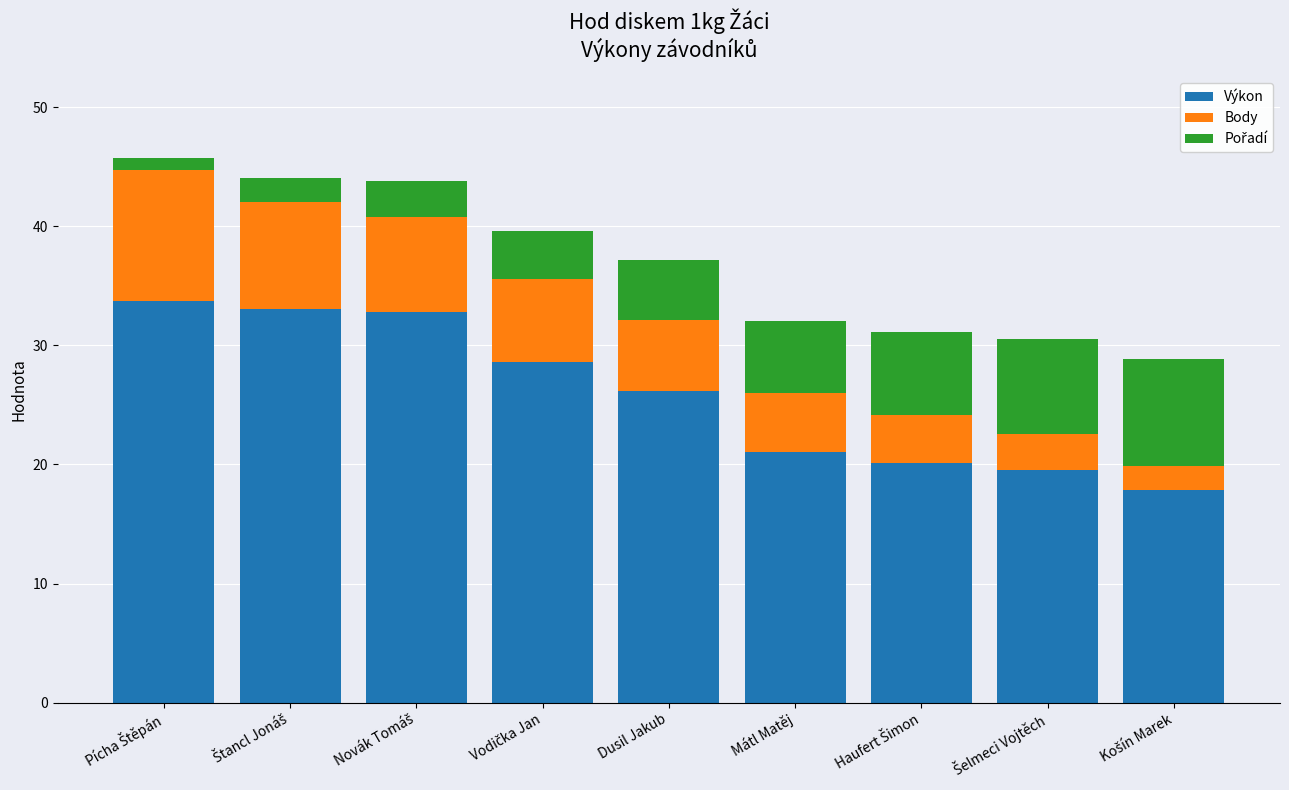

How many distinct data groups are displayed?

3